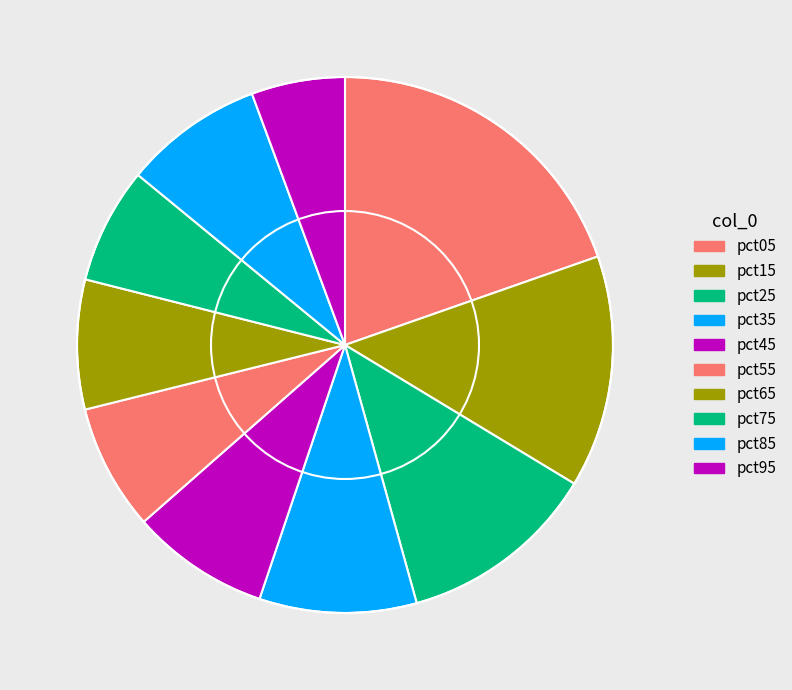

Count the number of slices in the pie.

10